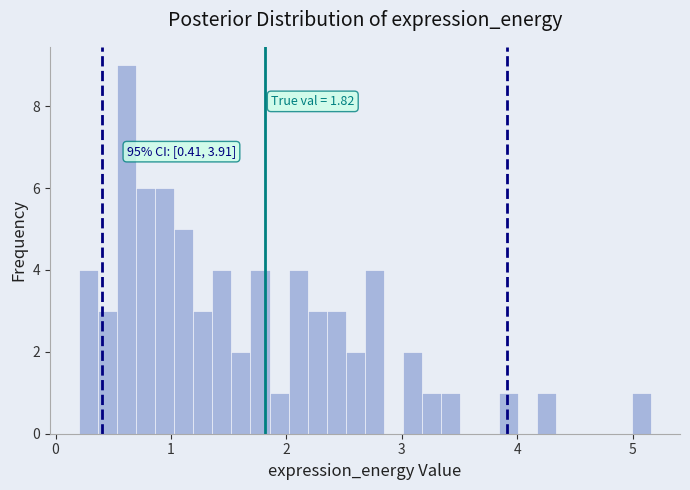

Around what value on the x-axis is the tallest bar? Give the approximate position of its centre, as read against the axis.

0.6